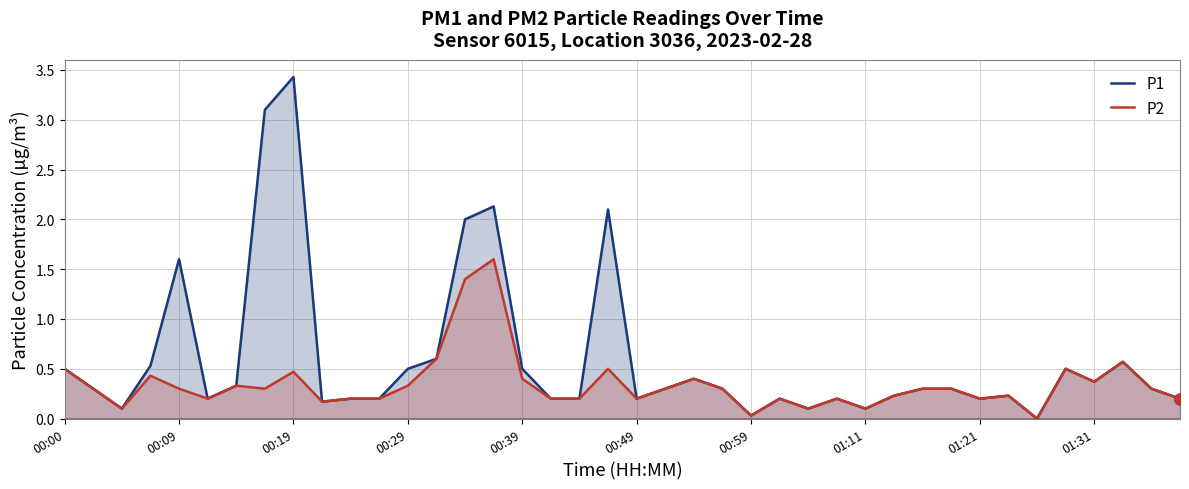

List the series in order of their peak value, highest first.

P1, P2